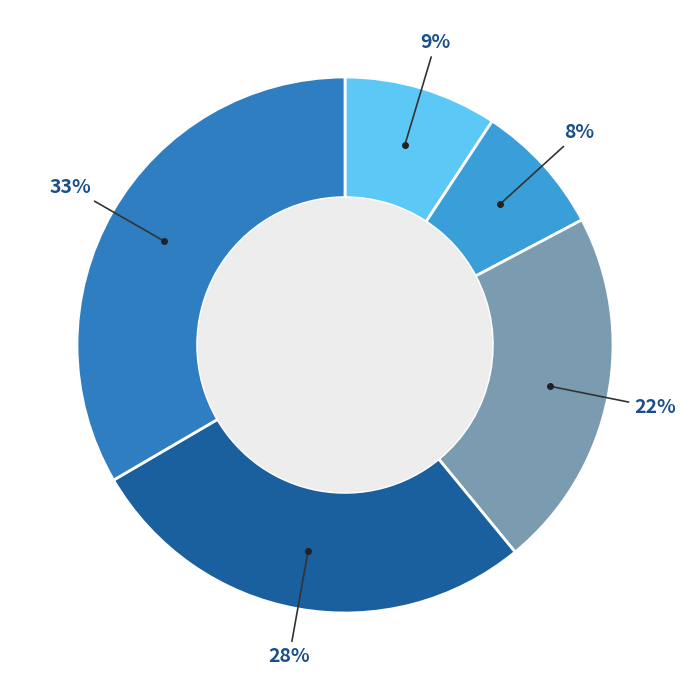

Is there any slice that represents more than half of the pie?

No